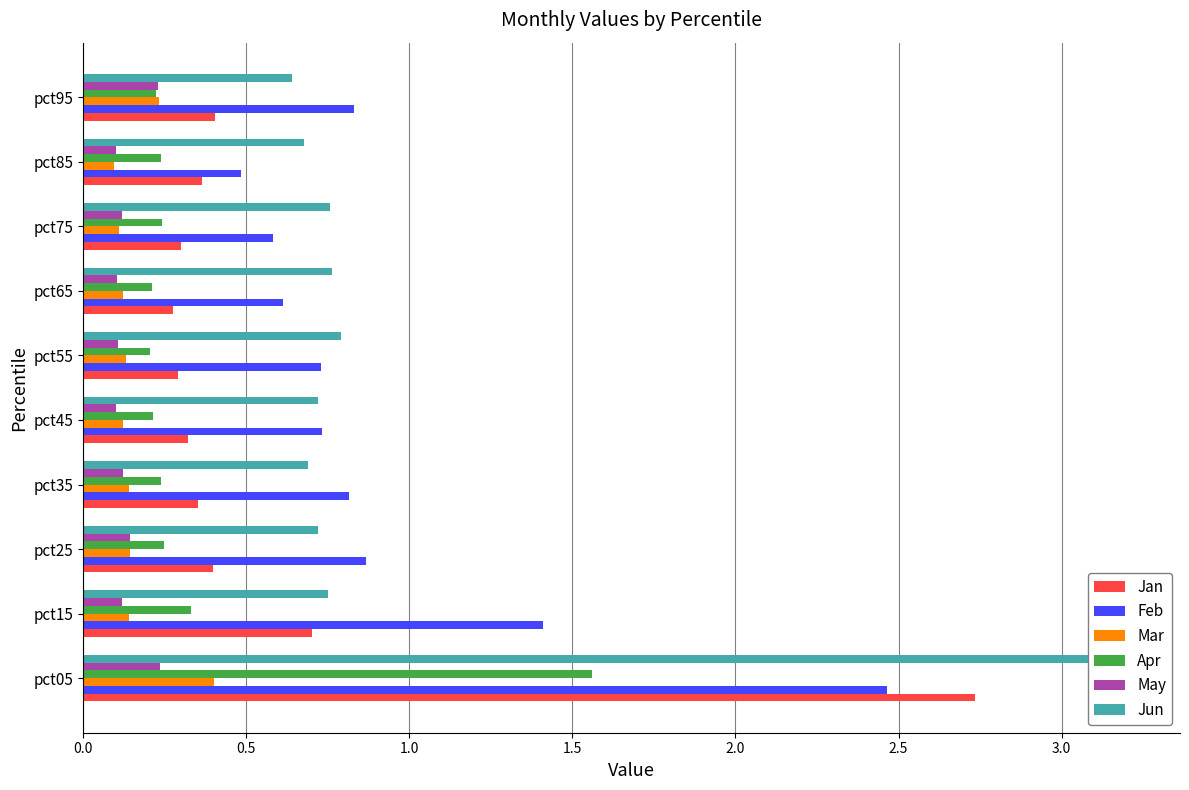

Rank the series by their maximum value, from highest to lowest.

Jun, Jan, Feb, Apr, Mar, May